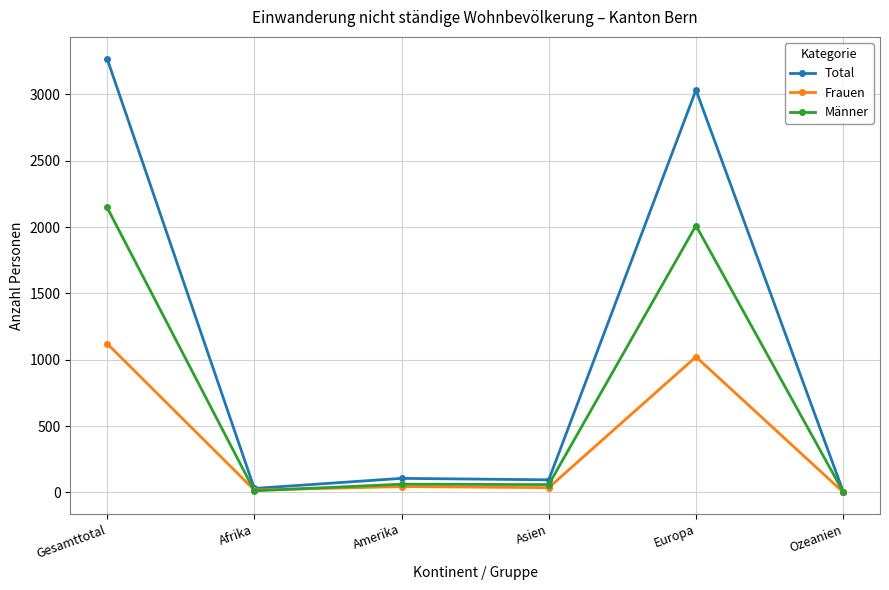

How many series are shown in this chart?

3